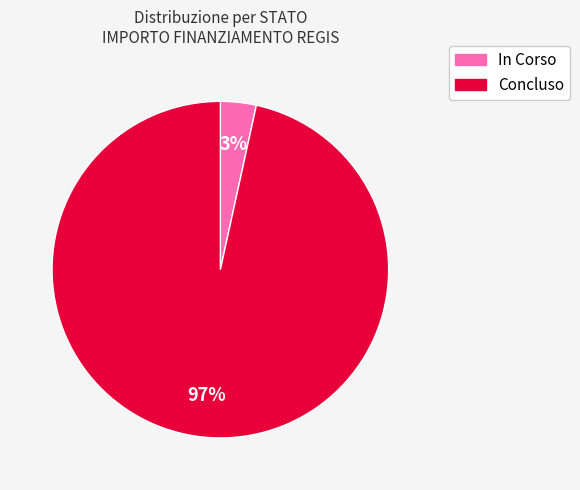

Rank the categories by value from lowest to highest.

In Corso, Concluso